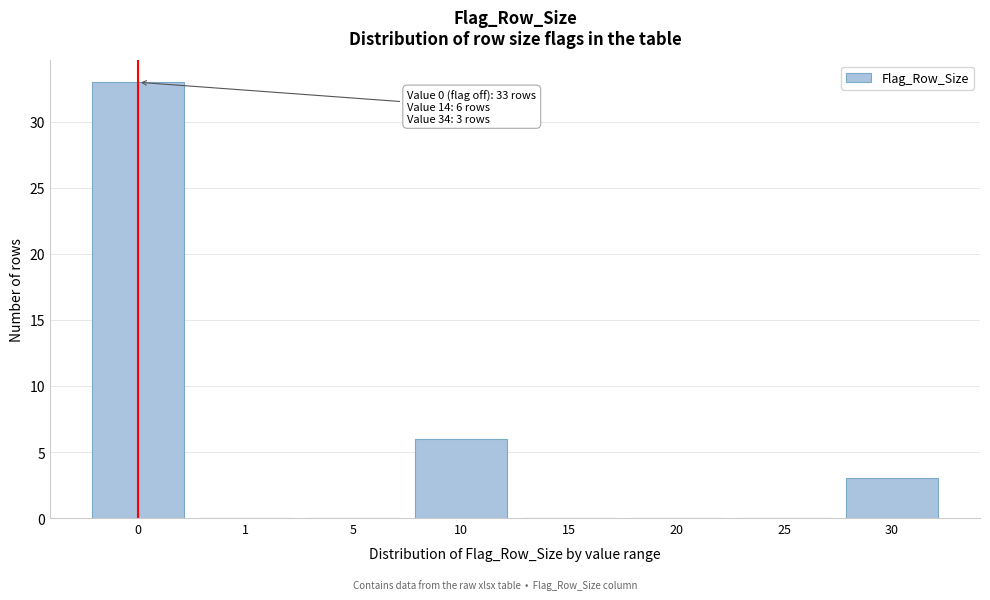

Reading left to right, extract all data points from this chart.

0=33	1=0	5=0	10=6	15=0	20=0	25=0	30=3